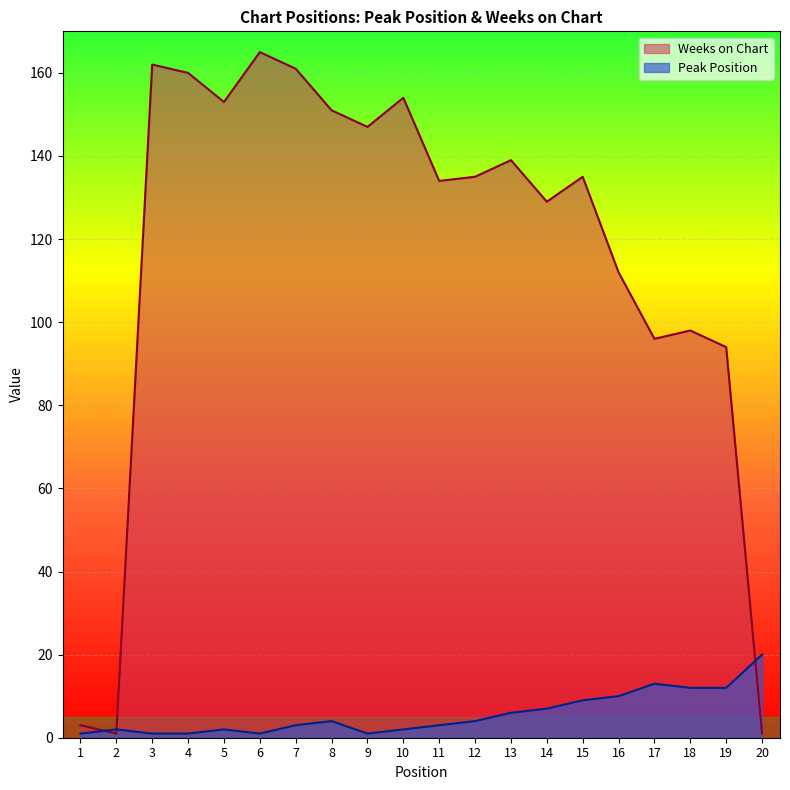

What is the greatest value displayed?

165